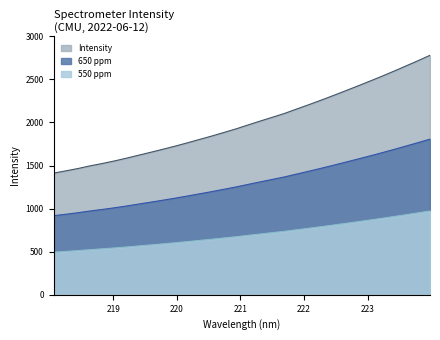

What is the sum of all values?

64003.9